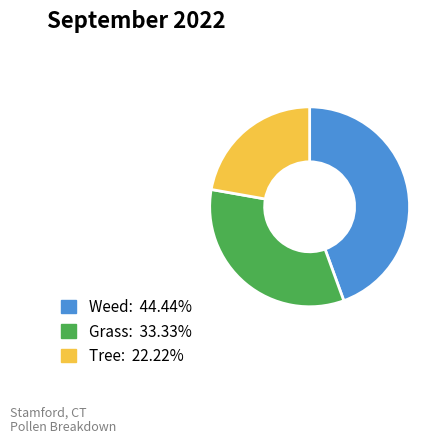

Is there any slice that represents more than half of the pie?

No